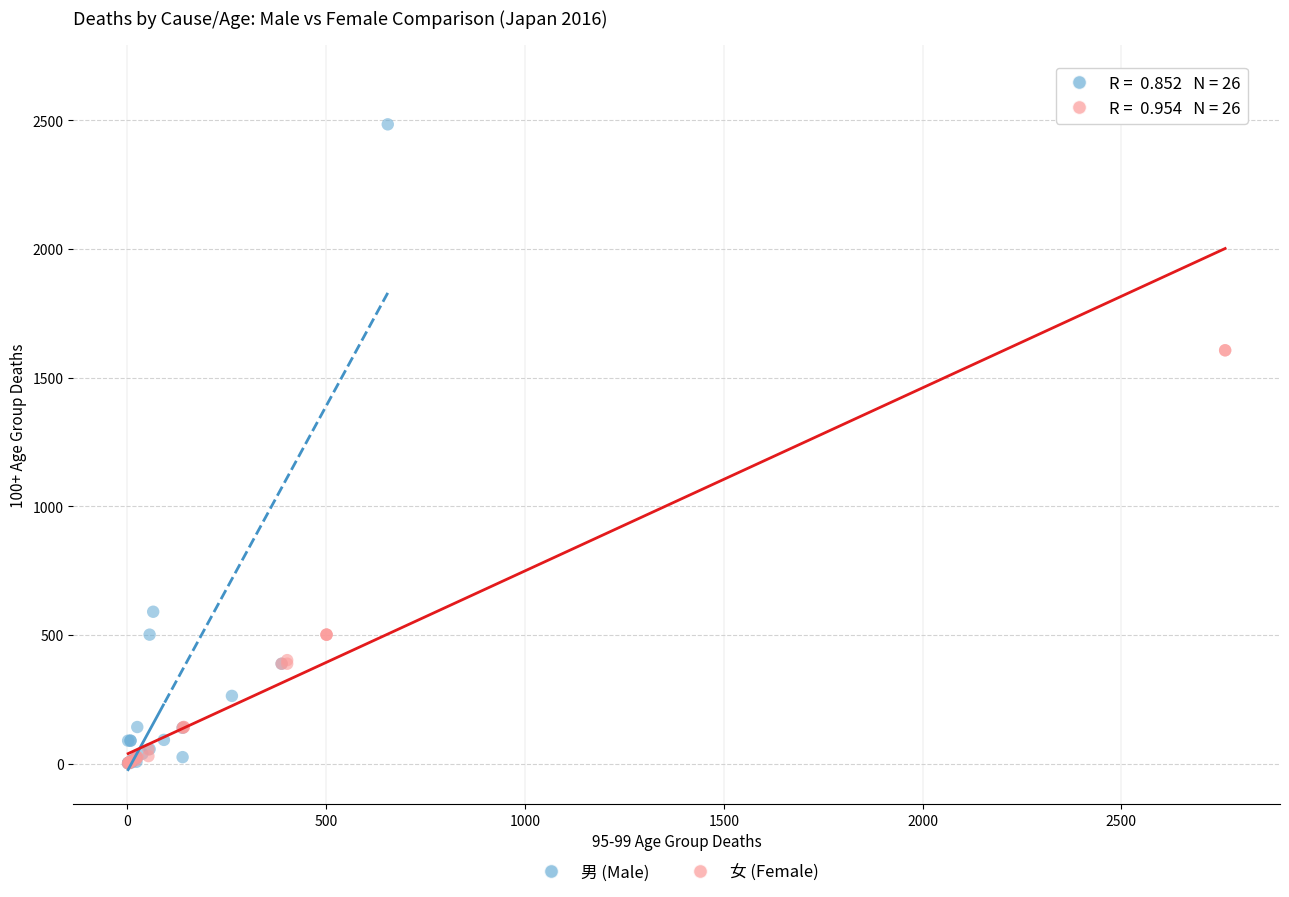

Which series has the widest spread of Y values?

女 (Female)